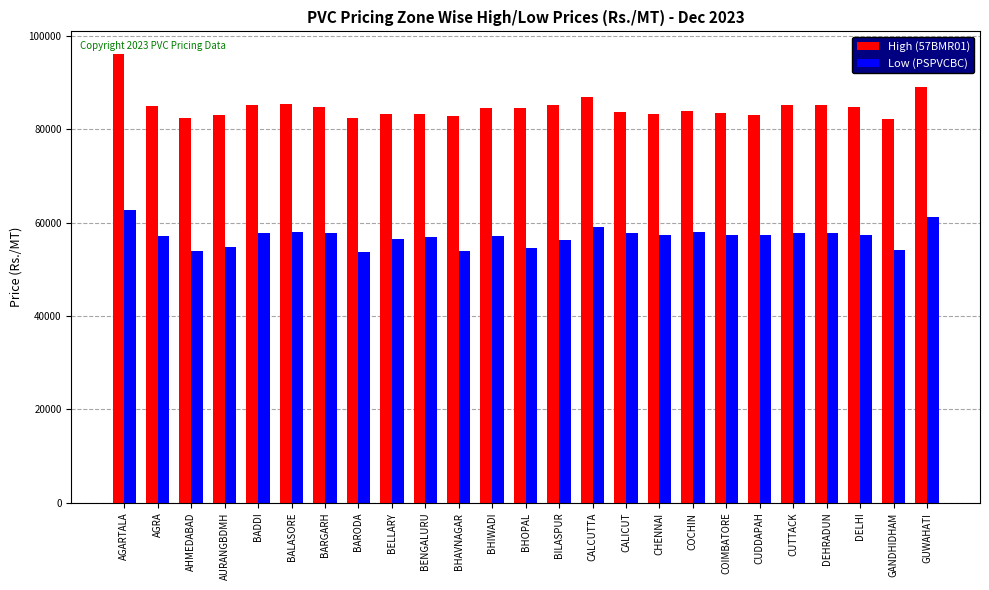

Which category has the highest value in the Low (PSPVCBC) series?

AGARTALA